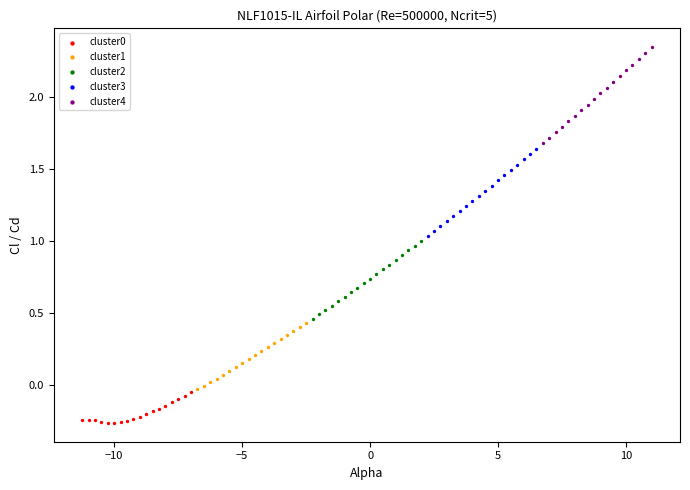

Which series contains the highest Y value?

cluster4